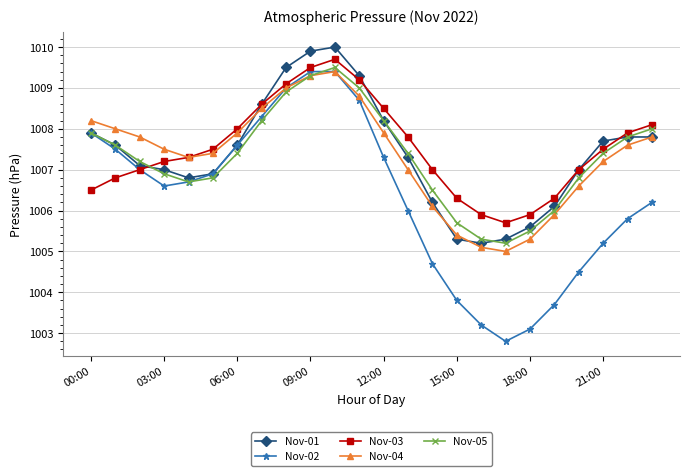

At how many categories does at least one series exceed 1003?

24